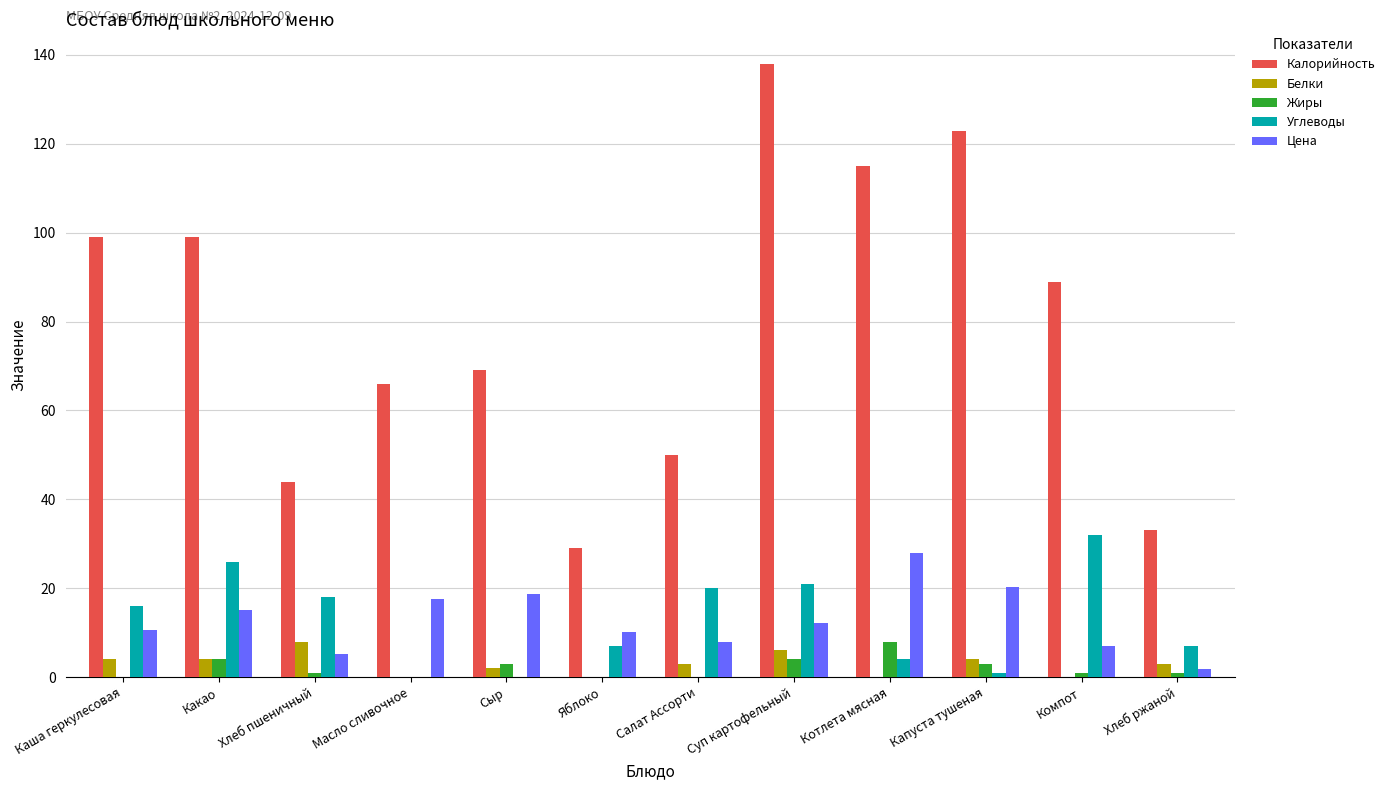

What are all the series names shown in the legend?

Калорийность, Белки, Жиры, Углеводы, Цена